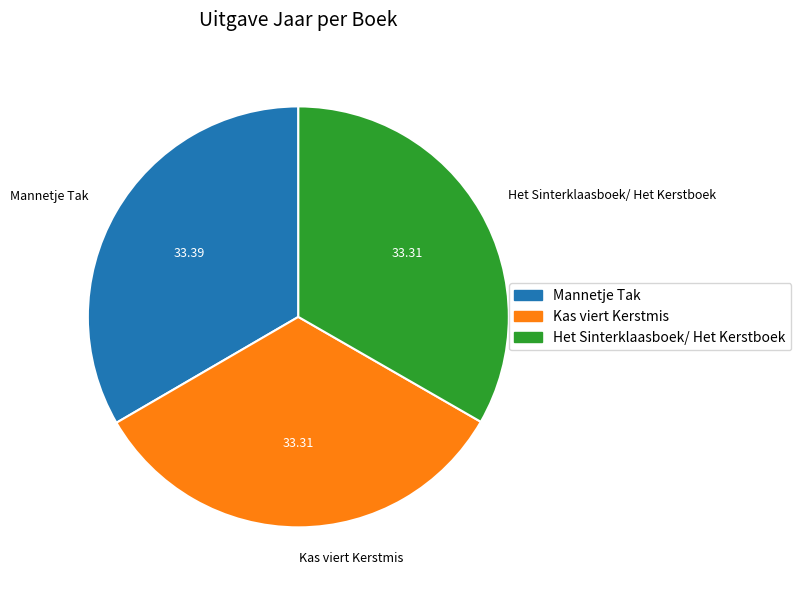

Do Kas viert Kerstmis and Het Sinterklaasboek/ Het Kerstboek together represent more than half of the pie?

Yes